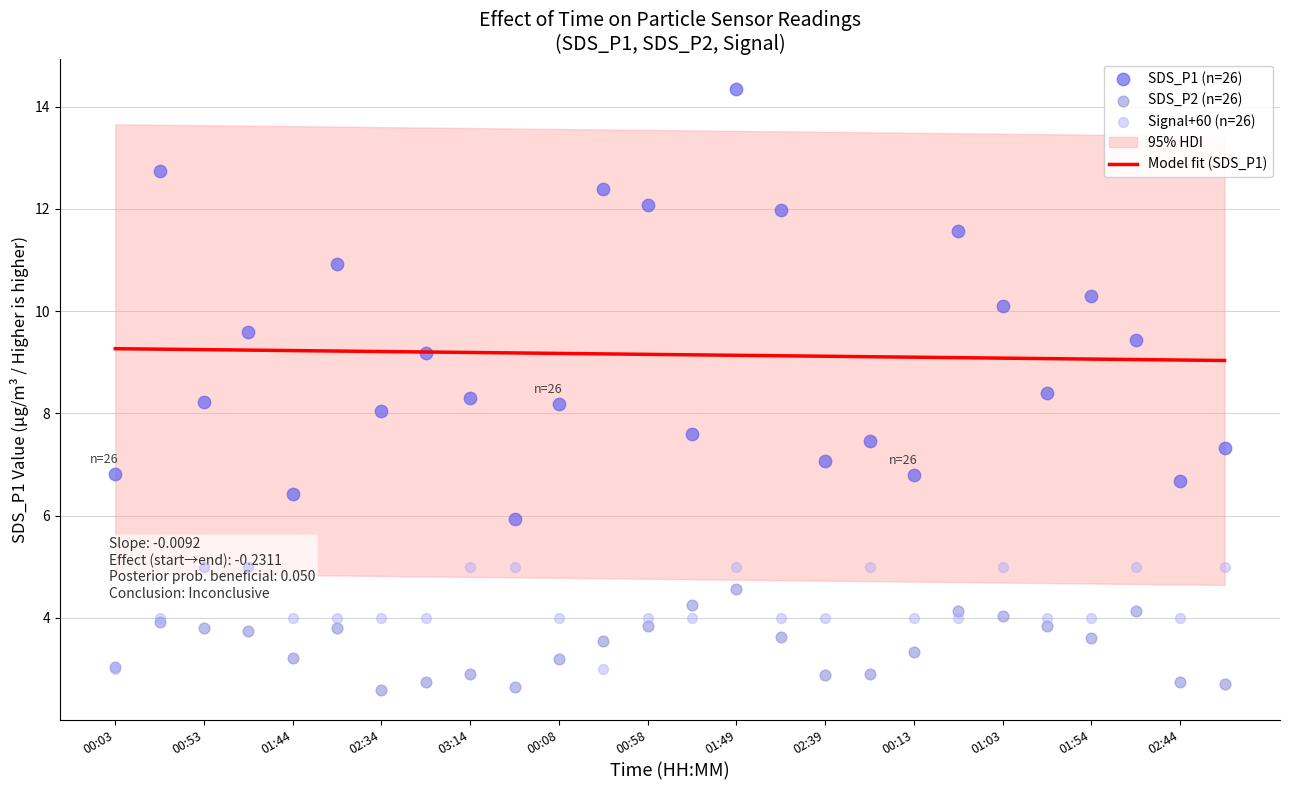

Is it true that Model fit (SDS_P1) equals 12.0 at 01:49?

False